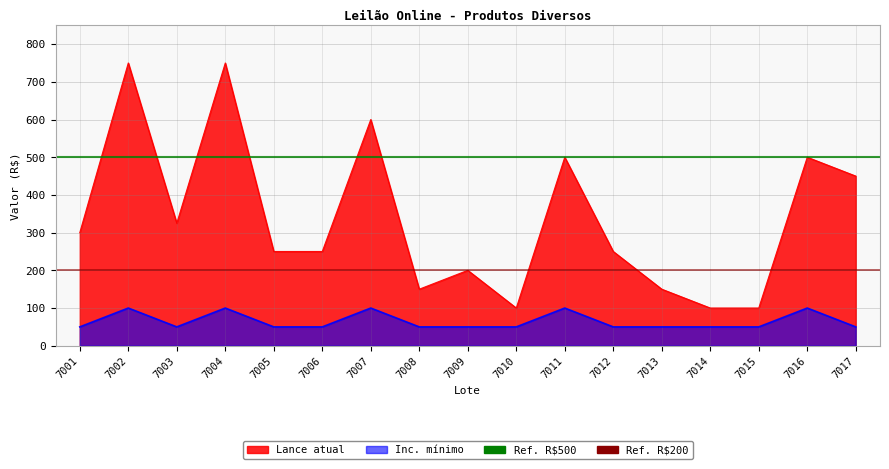

What is the value of the Lance atual point at the 8th from the left?

150